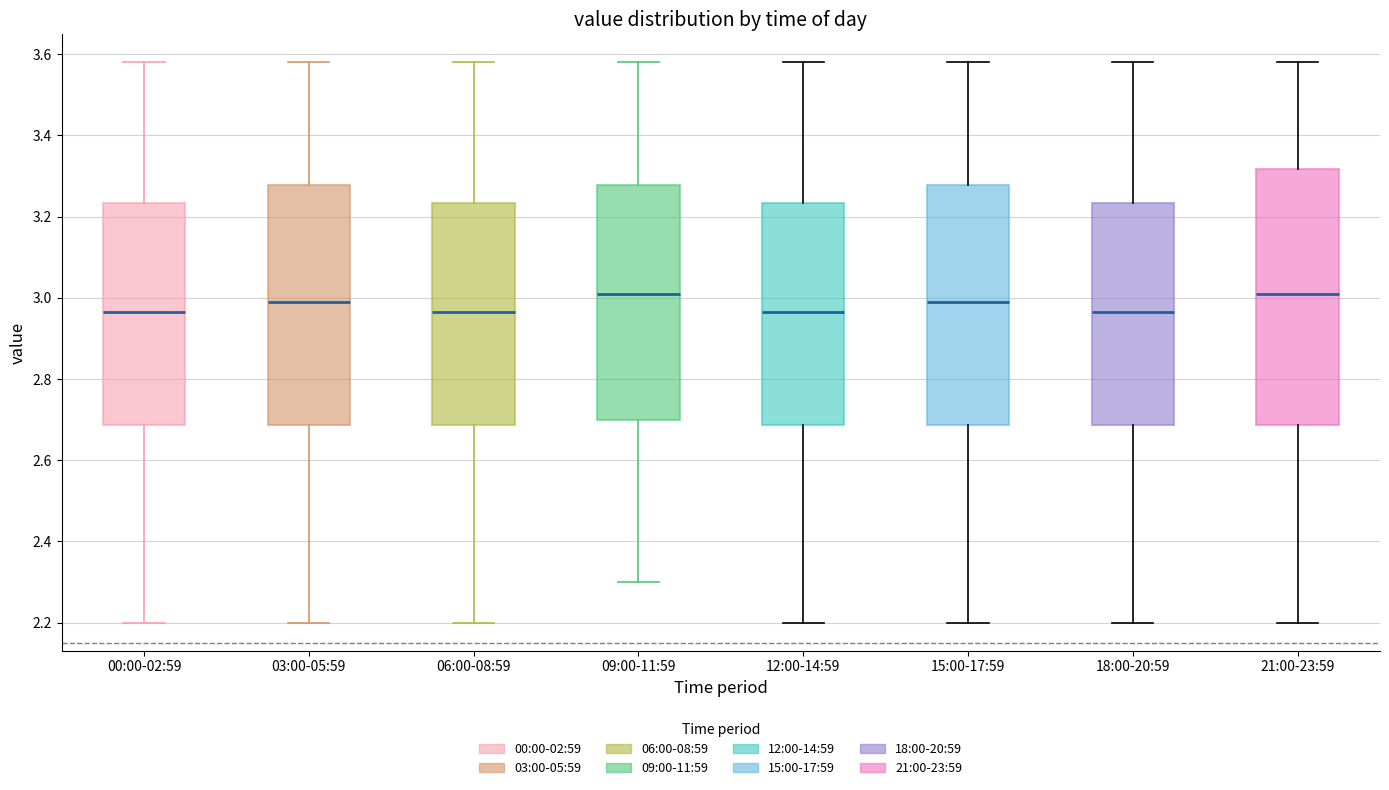

Reading left to right, transcribe this box plot: for each box, give where its median line is, the range the box spans, and where its two whiskers end, as read against the y-axis. The values are not printed on the chart, so give them approximately, as read against the axis.

00:00-02:59: median 2.96, box 2.68 to 3.24, whiskers 2.20 to 3.58
03:00-05:59: median 3.00, box 2.68 to 3.28, whiskers 2.20 to 3.58
06:00-08:59: median 2.96, box 2.68 to 3.24, whiskers 2.20 to 3.58
09:00-11:59: median 3.02, box 2.70 to 3.28, whiskers 2.30 to 3.58
12:00-14:59: median 2.96, box 2.68 to 3.24, whiskers 2.20 to 3.58
15:00-17:59: median 3.00, box 2.68 to 3.28, whiskers 2.20 to 3.58
18:00-20:59: median 2.96, box 2.68 to 3.24, whiskers 2.20 to 3.58
21:00-23:59: median 3.02, box 2.68 to 3.32, whiskers 2.20 to 3.58